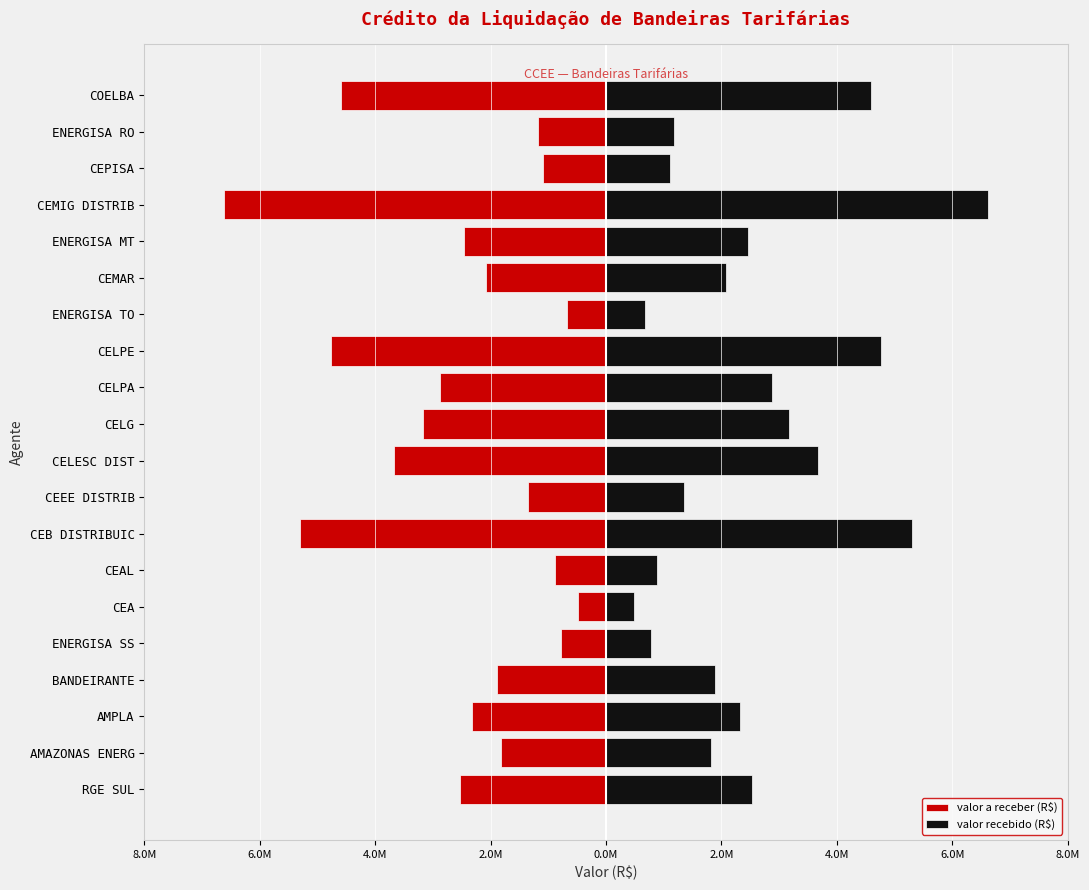

Is the value of valor a receber (R$) at 12 greater than the value of valor recebido (R$) at 11?

No